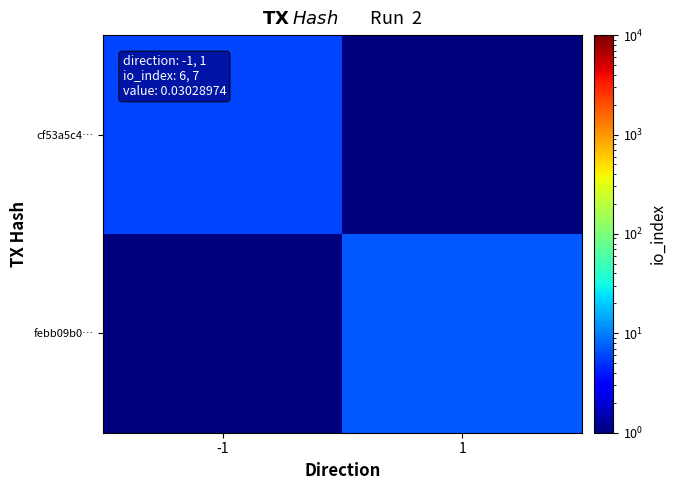

What is the difference between the highest and lowest values at 1?

6.9